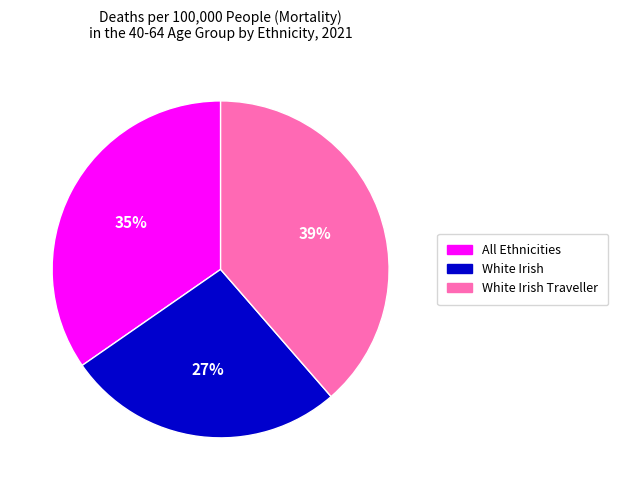

To the nearest percent, what percentage of the pie is All Ethnicities?

35%